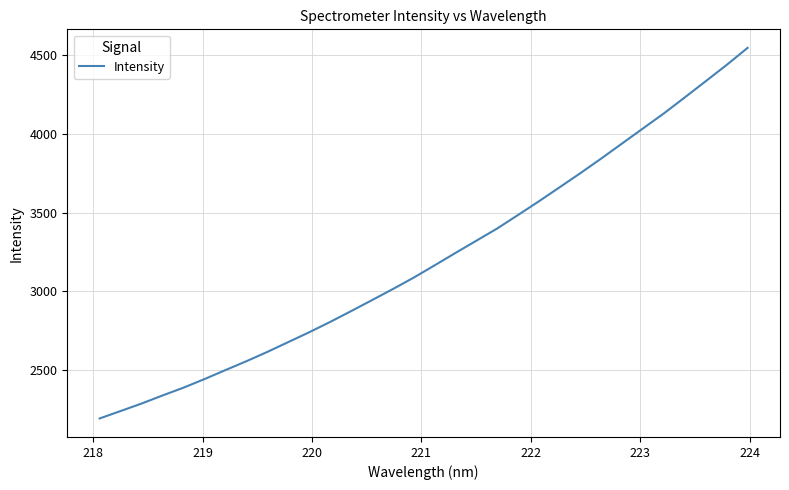

What is the minimum value shown in the chart?

2191.9